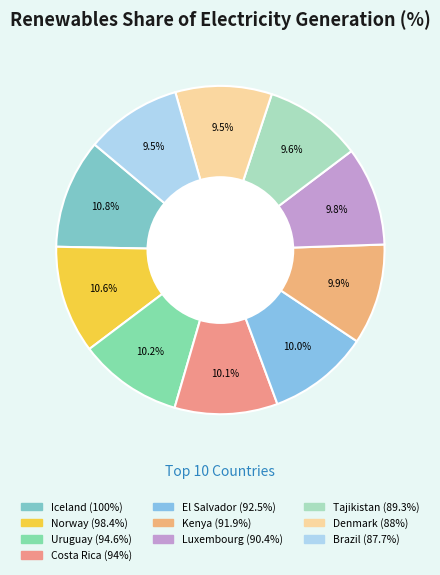

Does Brazil account for over 50% of the chart?

No